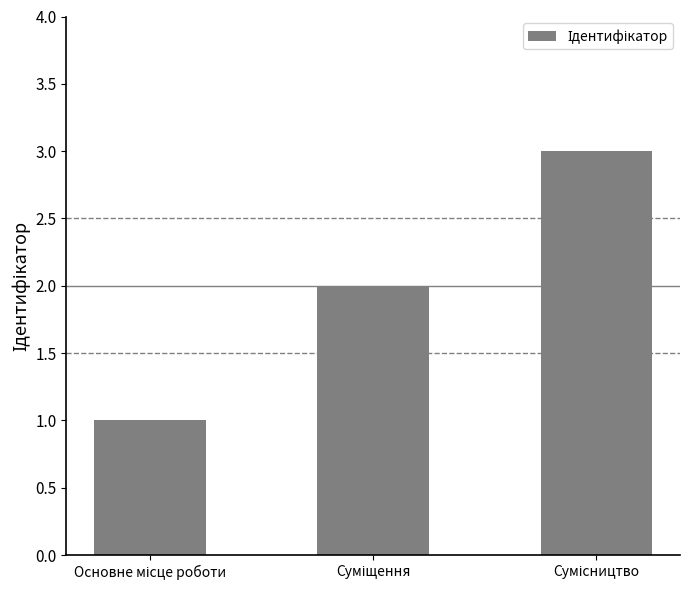

What is the greatest value displayed?

3